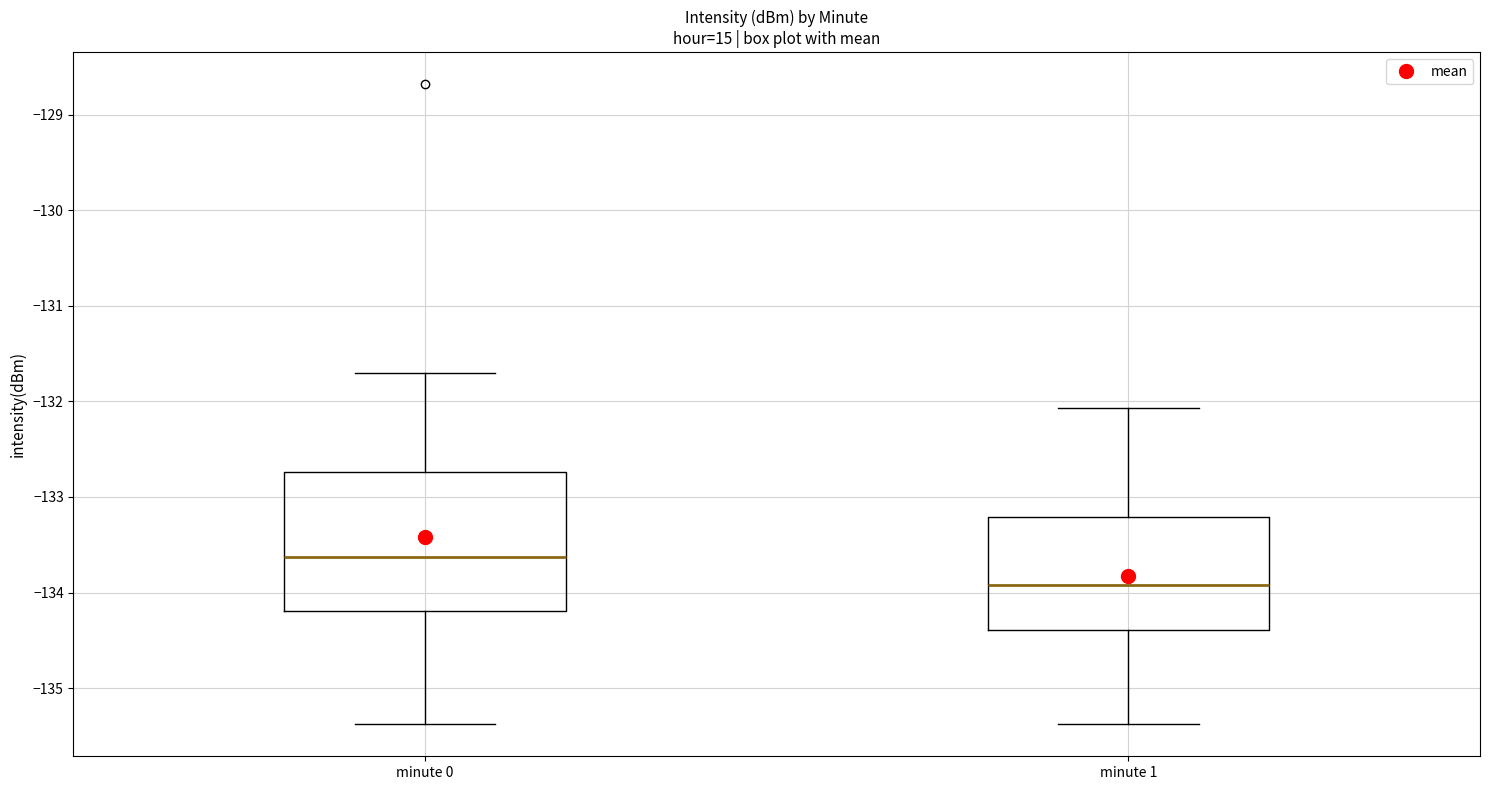

Reading left to right, transcribe this box plot: for each box, give where its median line is, the range the box spans, and where its two whiskers end, as read against the y-axis. The values are not printed on the chart, so give them approximately, as read against the axis.

minute 0: median -133.6, box -134.2 to -132.7, whiskers -135.4 to -131.7
minute 1: median -133.9, box -134.4 to -133.2, whiskers -135.4 to -132.1